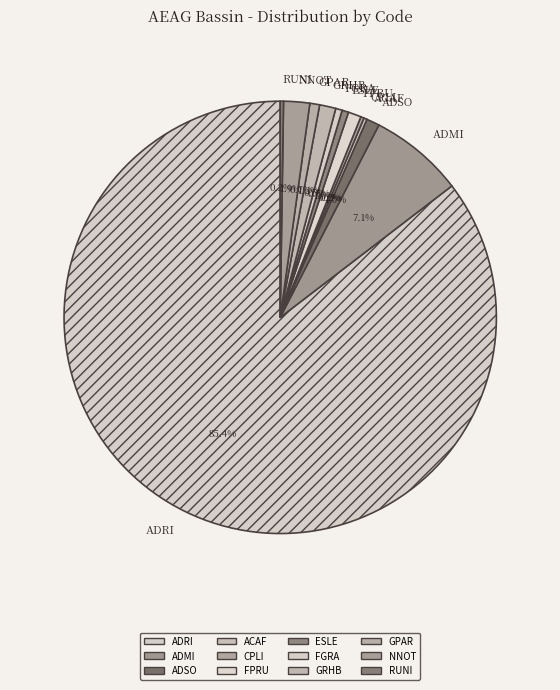

Combined, what portion of the pie is ADSO and ESLE?

1.5%